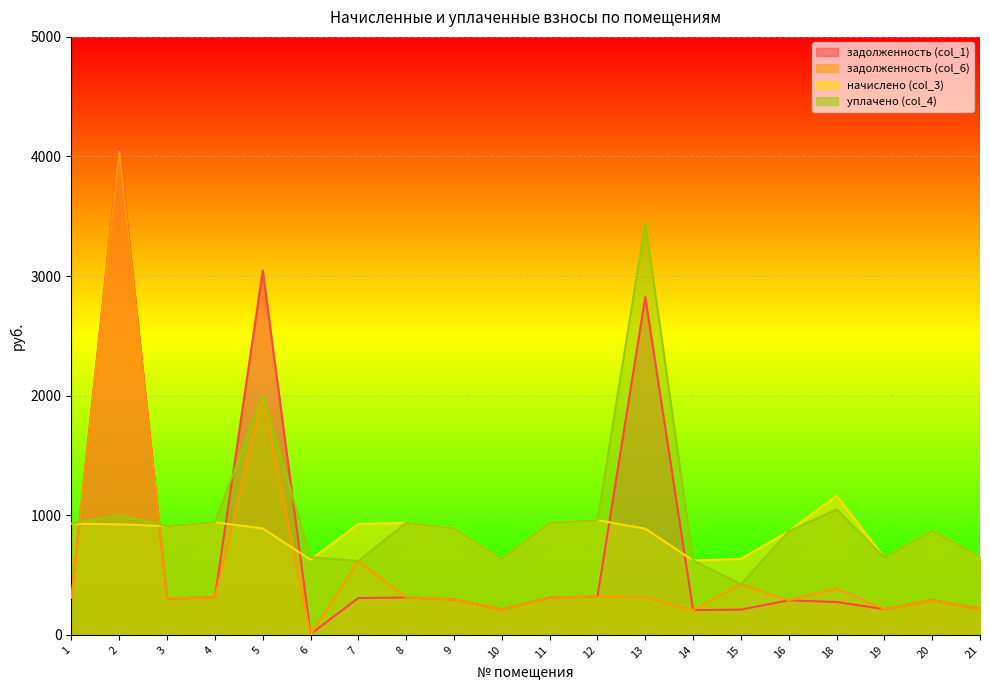

What is the average value of the задолженность (col_1) series?

717.1